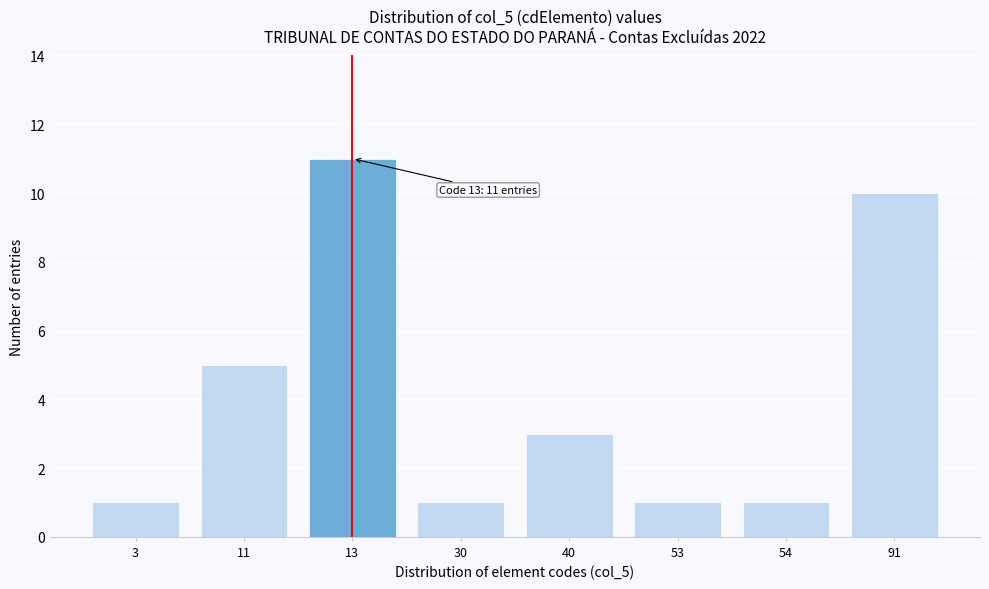

Reading left to right, what are all the values shown in this chart?

3=1	11=5	13=11	30=1	40=3	53=1	54=1	91=10